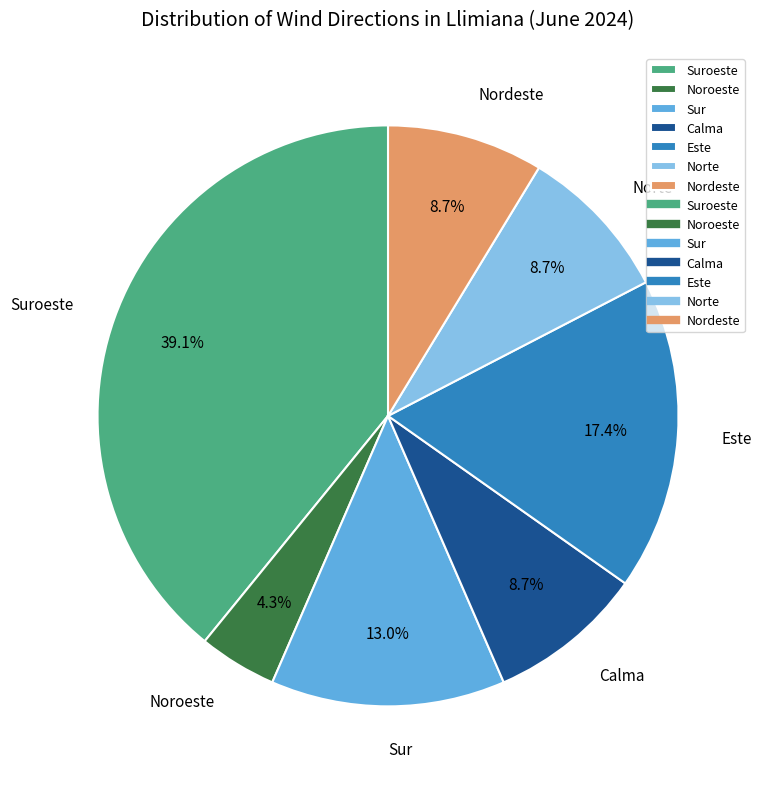

Which slice is the smallest?

Noroeste